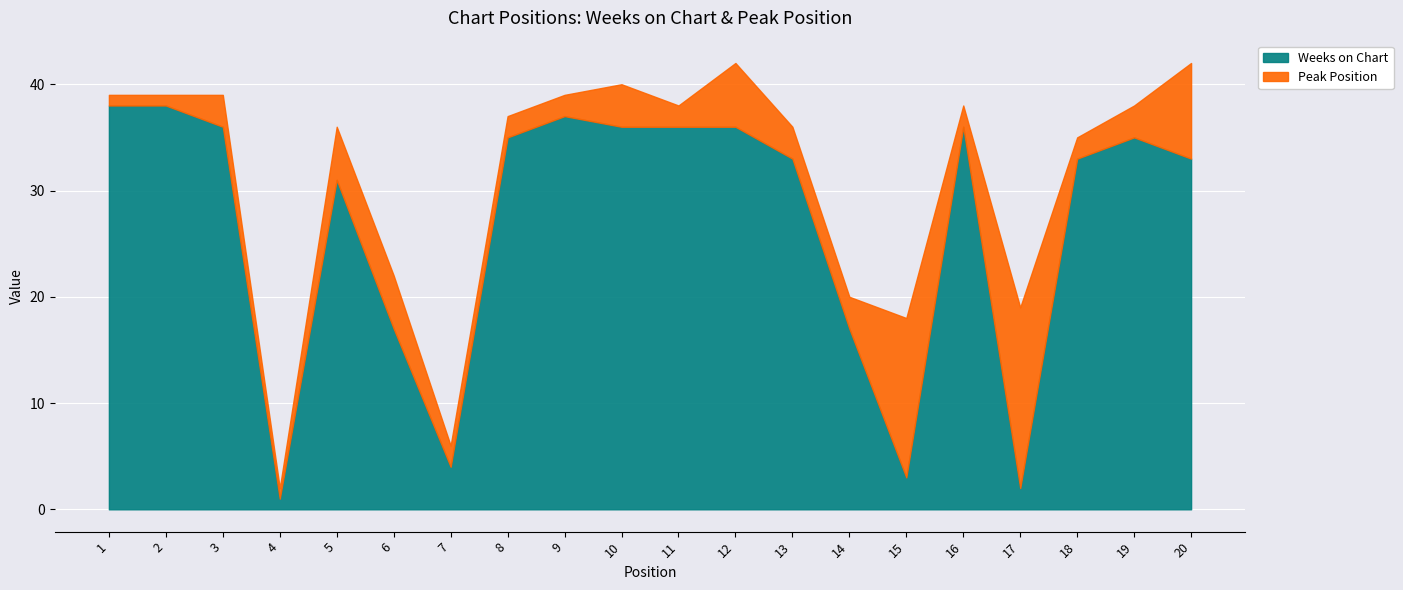

True or false: Peak Position has more than 1 interior local peaks.

True